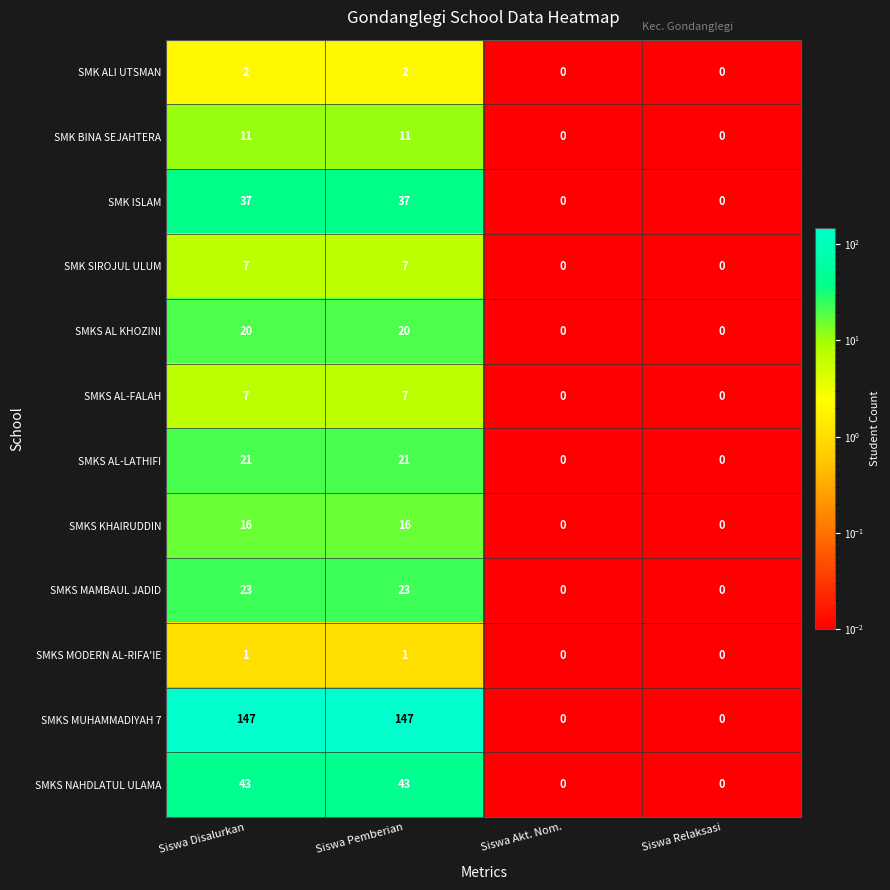

What is the sum of the SMK BINA SEJAHTERA values at Siswa Akt. Nom. and Siswa Disalurkan?

11